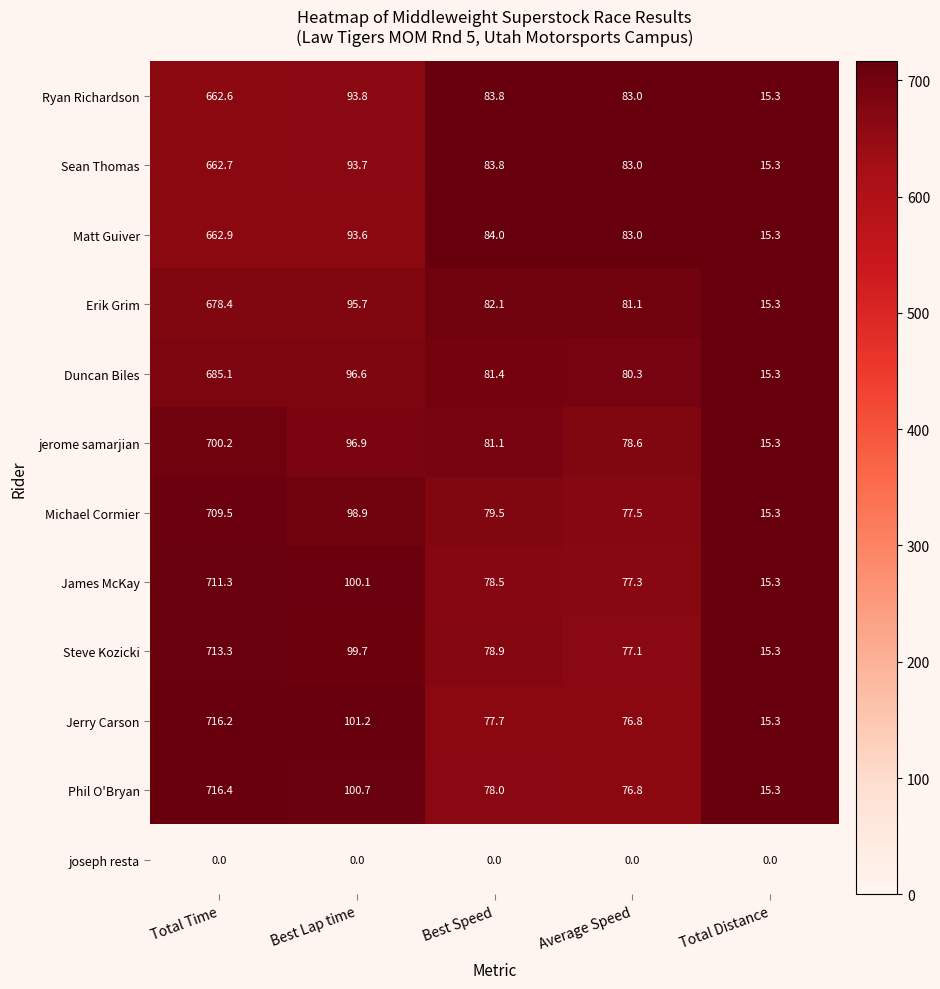

What is the sum of all James McKay values?

982.5